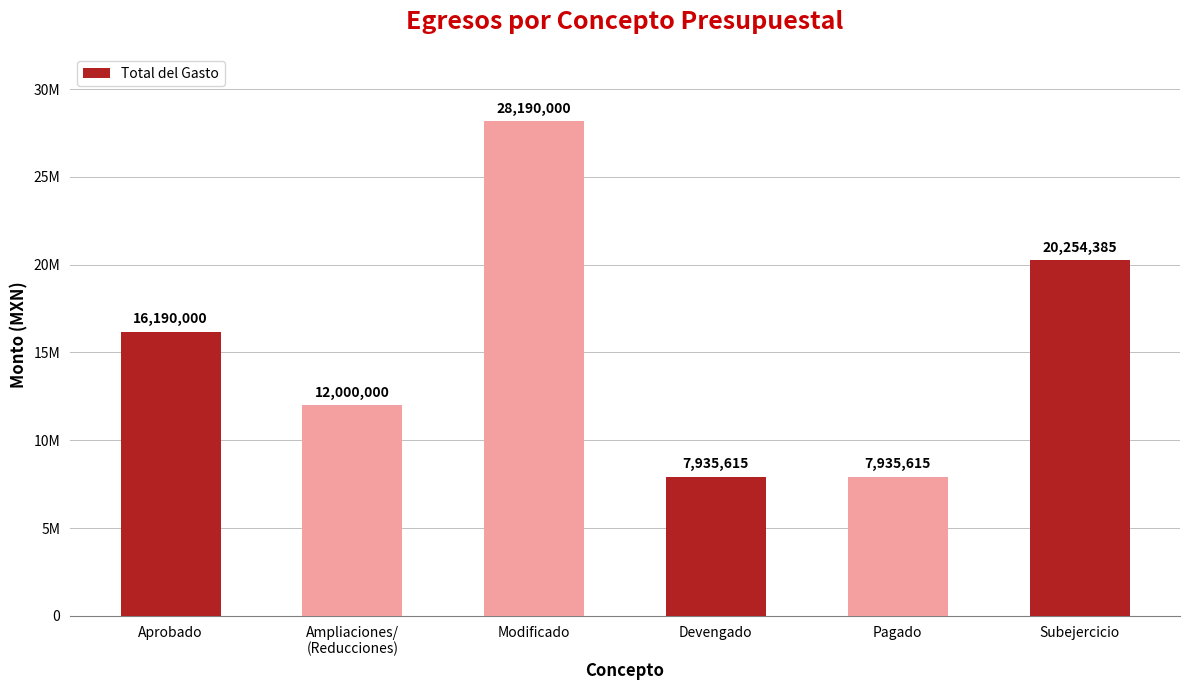

What is the greatest value displayed?

28190000.0